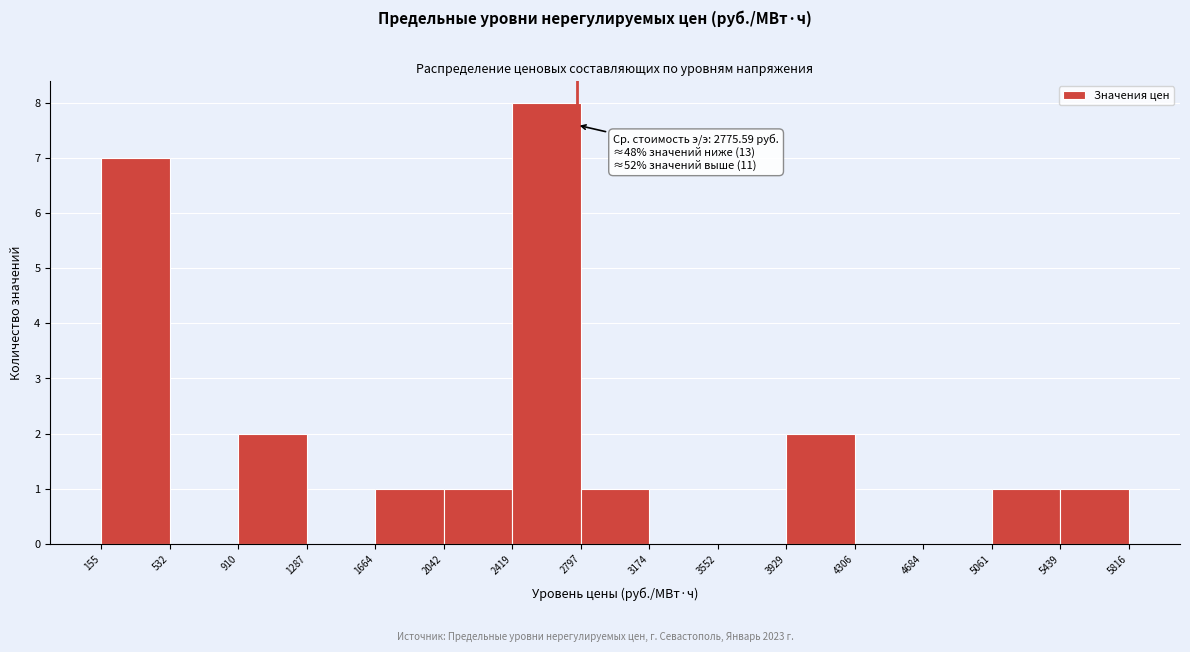

Which range on the x-axis has the tallest bar?

2419 to 2797